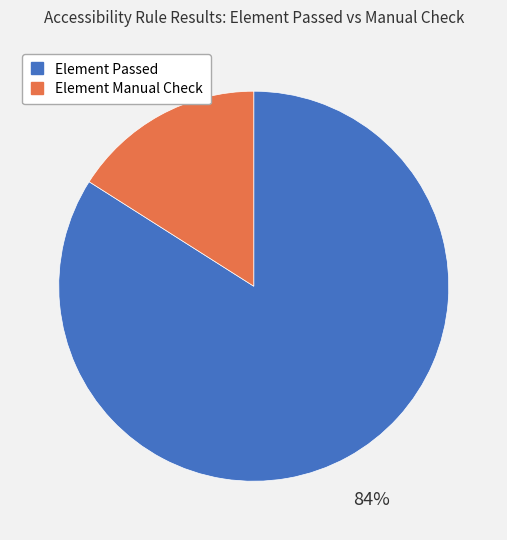

Count the number of slices in the pie.

2